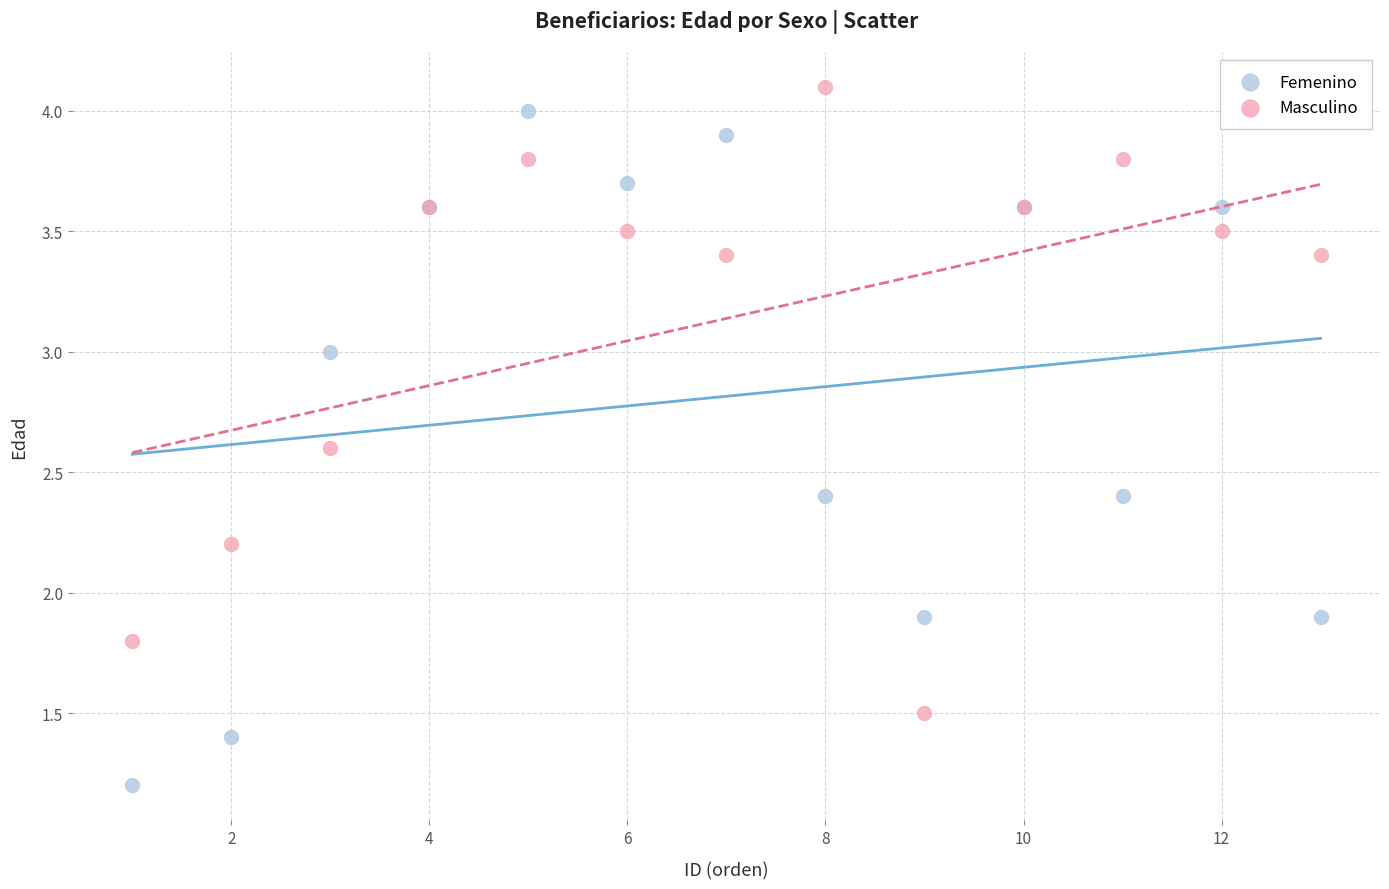

Which series contains the lowest Y value?

Femenino